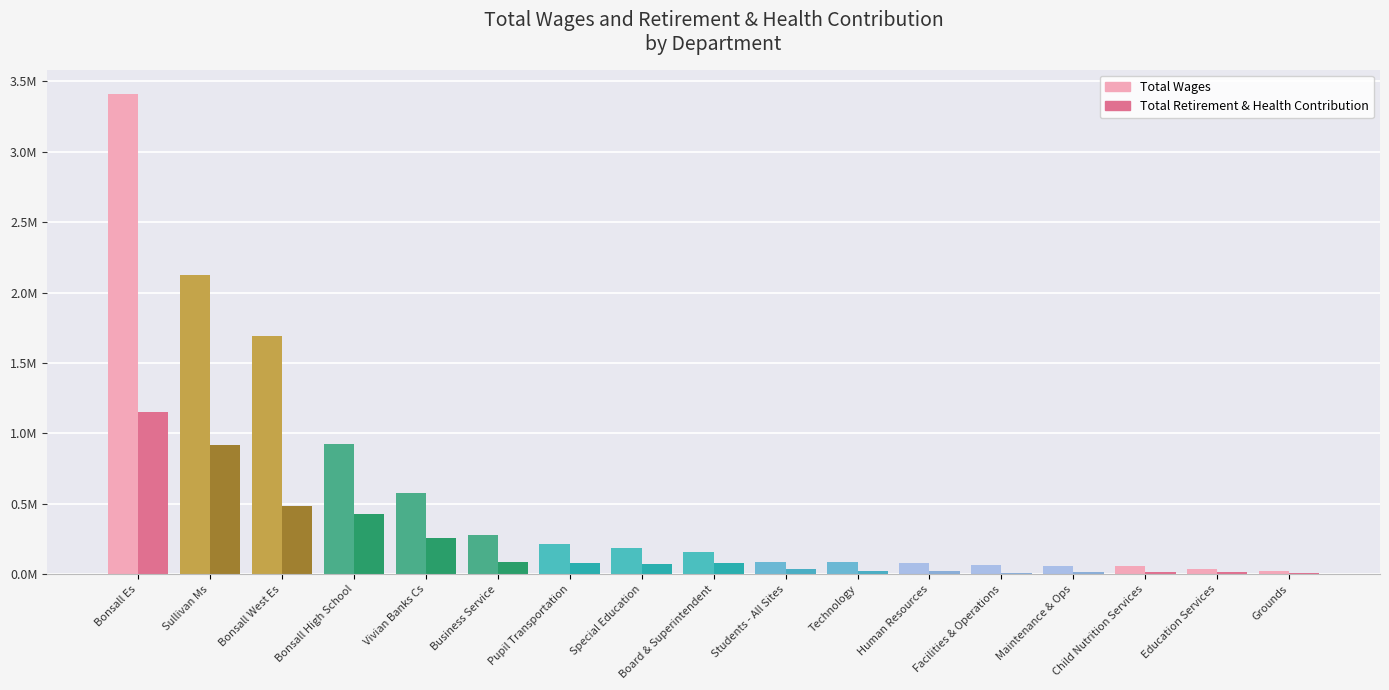

Does the chart contain any negative values?

No